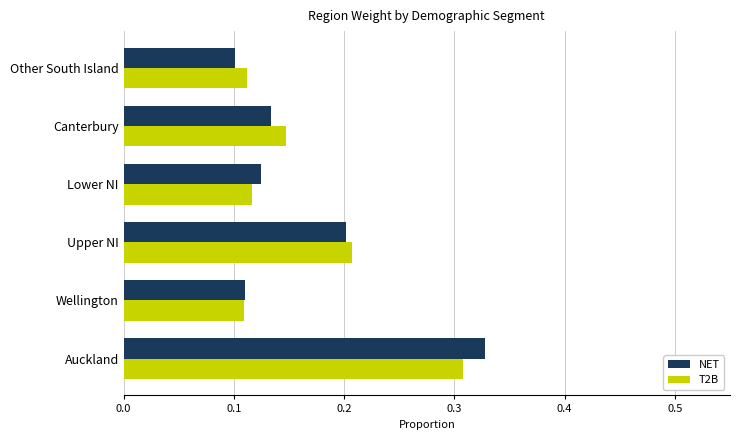

Which series has the largest range (max minus min)?

NET